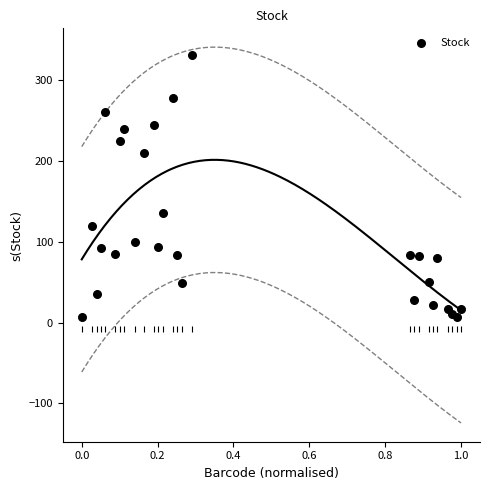

What Y value in the scatter plot is closest to 169?

136